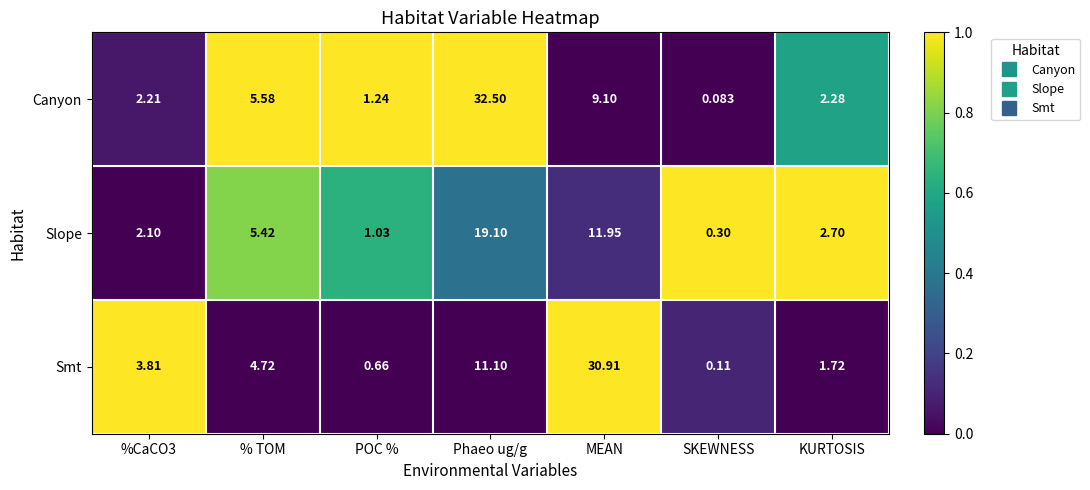

Which series changed the most between % TOM and Phaeo ug/g?

Canyon